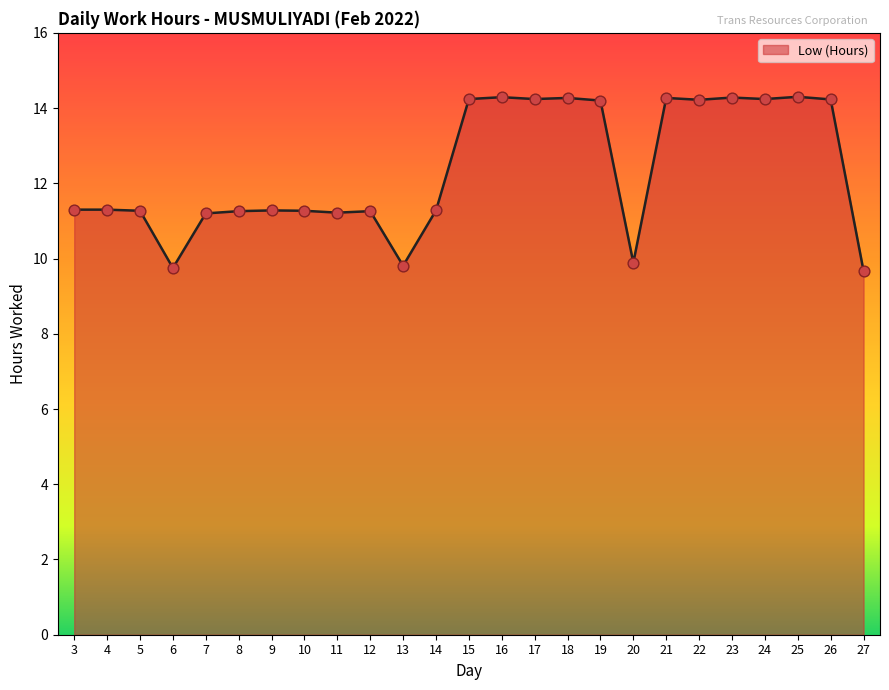

Between 5 and 22, which is larger?

22